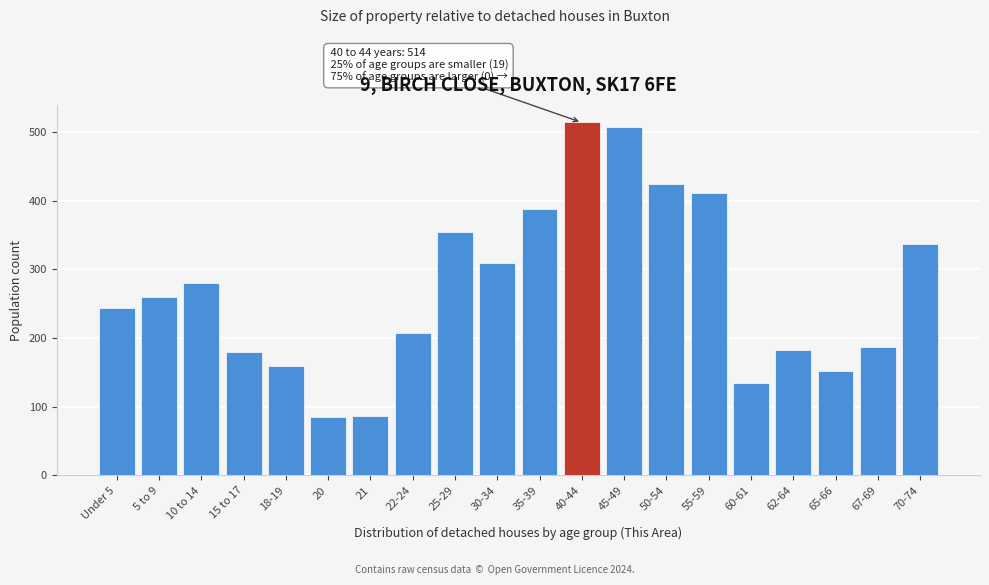

What is the sum of all values?

5407